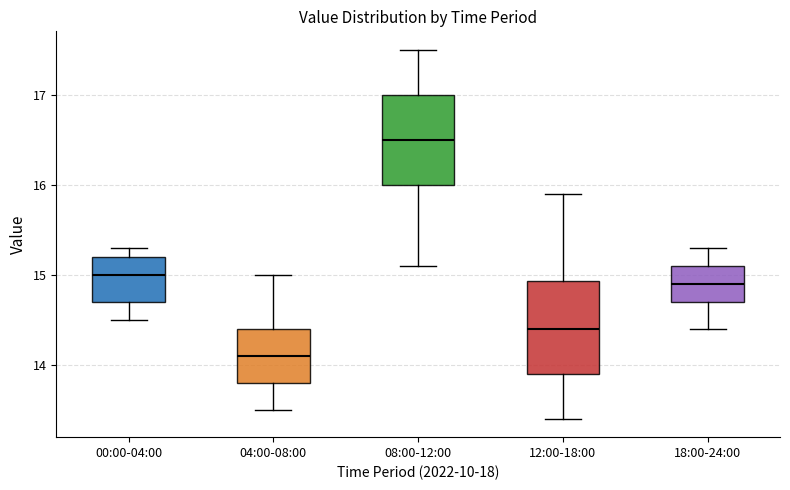

Where does the median line of the box for 12:00-18:00 sit on the y-axis? The values are not printed on the chart, so give them approximately, as read against the axis.

14.4